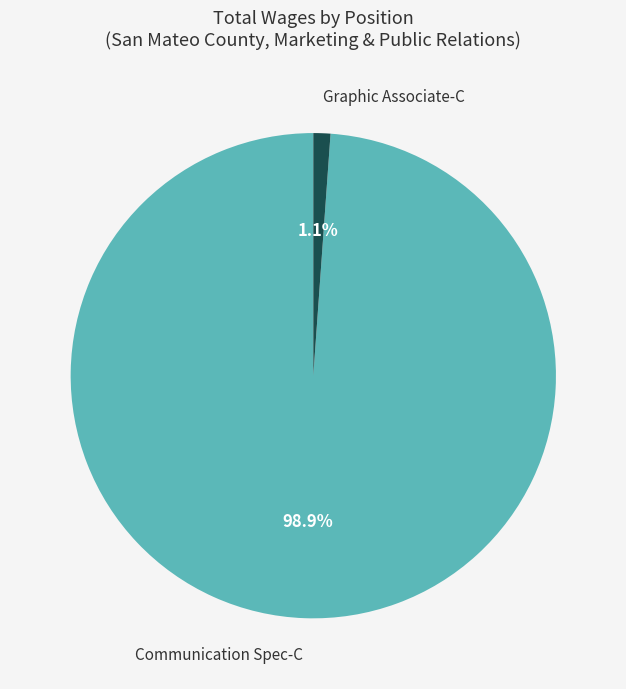

Is there any slice that represents more than half of the pie?

Yes